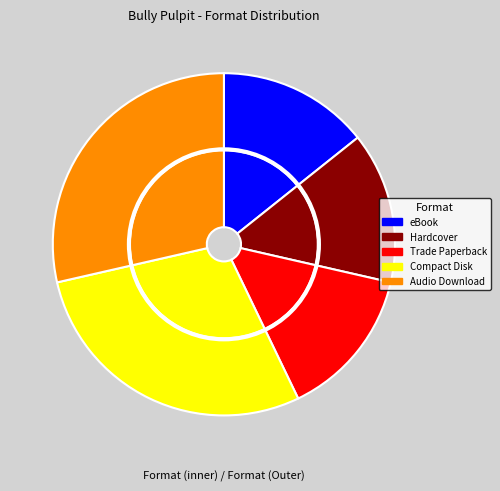

To the nearest percent, what is the average slice percentage?

20%